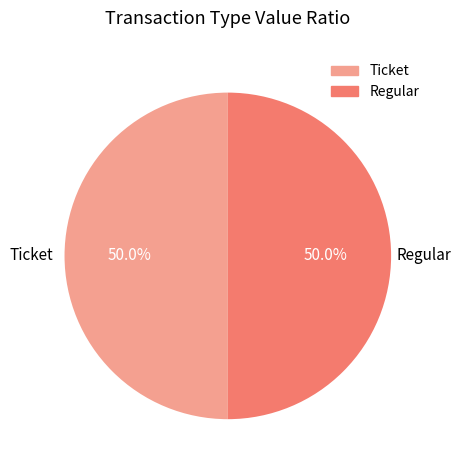

How many slices are in this pie chart?

2